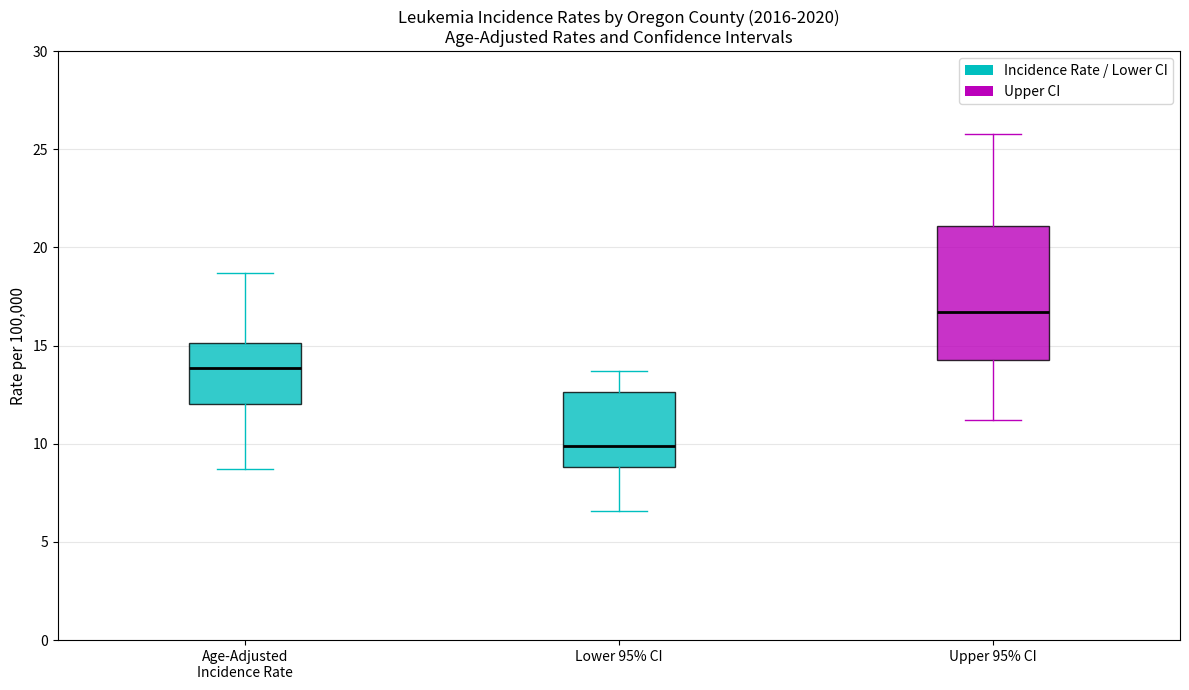

Reading left to right, read every box against the y-axis: the position of its median line, the range the box covers, and the ends of its whiskers. The values are not printed on the chart, so give them approximately, as read against the axis.

Age-Adjusted Incidence Rate: median 14.0, box 12.0 to 15.0, whiskers 8.5 to 18.5
Lower 95% CI: median 10.0, box 9.0 to 12.5, whiskers 6.5 to 13.5
Upper 95% CI: median 16.5, box 14.5 to 21.0, whiskers 11.0 to 26.0